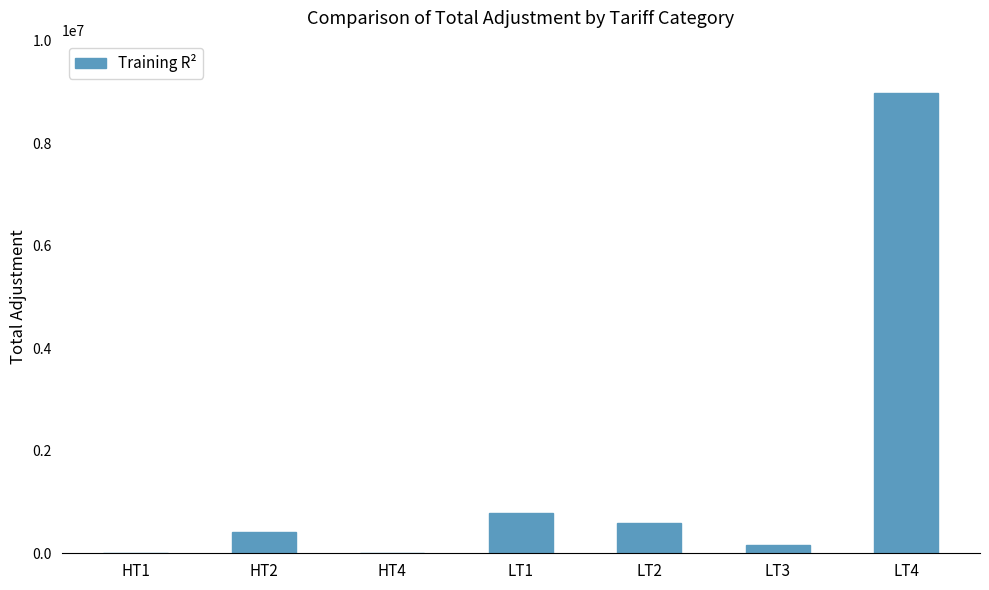

Which label corresponds to the largest value in the chart?

LT4